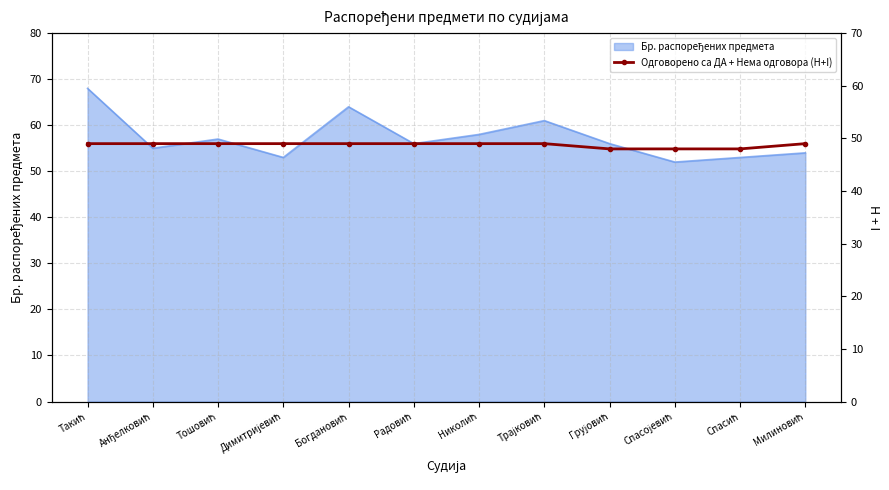

The value at Спасојевић is 28. True or false?

False